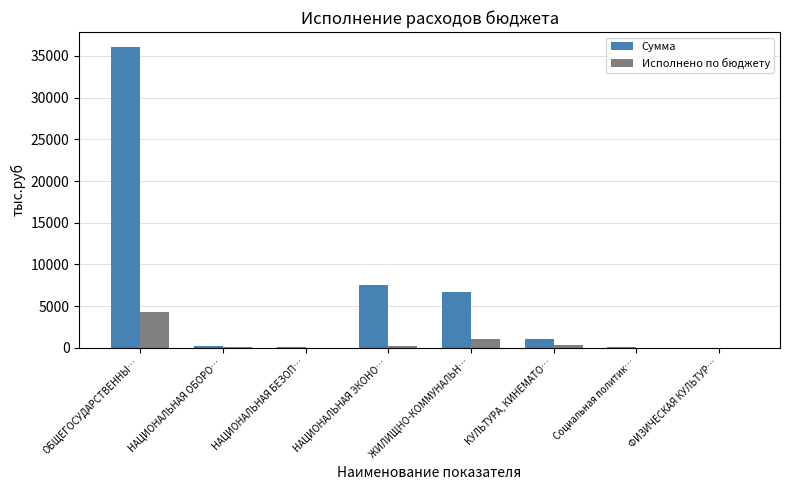

Between НАЦИОНАЛЬНАЯ ЭКОНО… and ФИЗИЧЕСКАЯ КУЛЬТУР…, which series saw the biggest shift?

Сумма